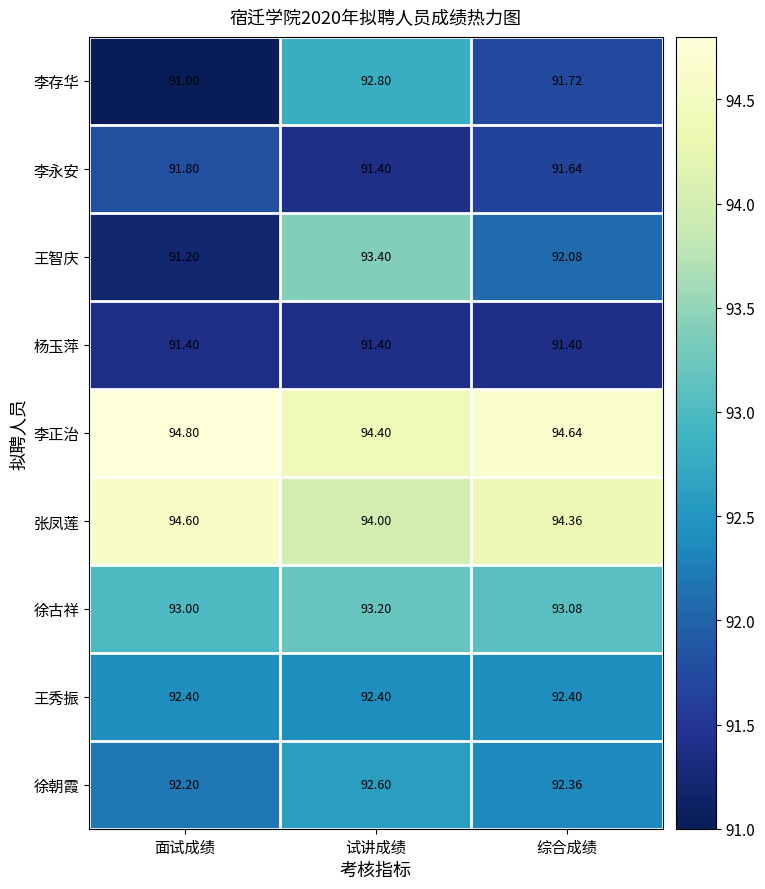

Which series changed the most between 面试成绩 and 综合成绩?

王智庆